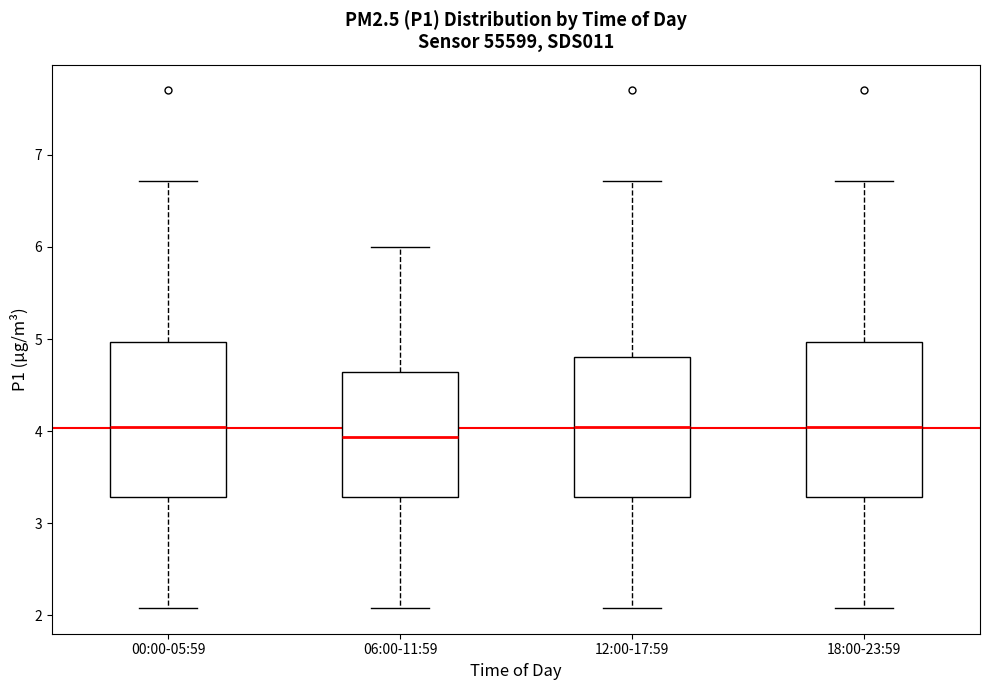

Reading left to right, transcribe this box plot: for each box, give where its median line is, the range the box spans, and where its two whiskers end, as read against the y-axis. The values are not printed on the chart, so give them approximately, as read against the axis.

00:00-05:59: median 4.0, box 3.3 to 5.0, whiskers 2.1 to 6.7
06:00-11:59: median 3.9, box 3.3 to 4.6, whiskers 2.1 to 6.0
12:00-17:59: median 4.0, box 3.3 to 4.8, whiskers 2.1 to 6.7
18:00-23:59: median 4.0, box 3.3 to 5.0, whiskers 2.1 to 6.7